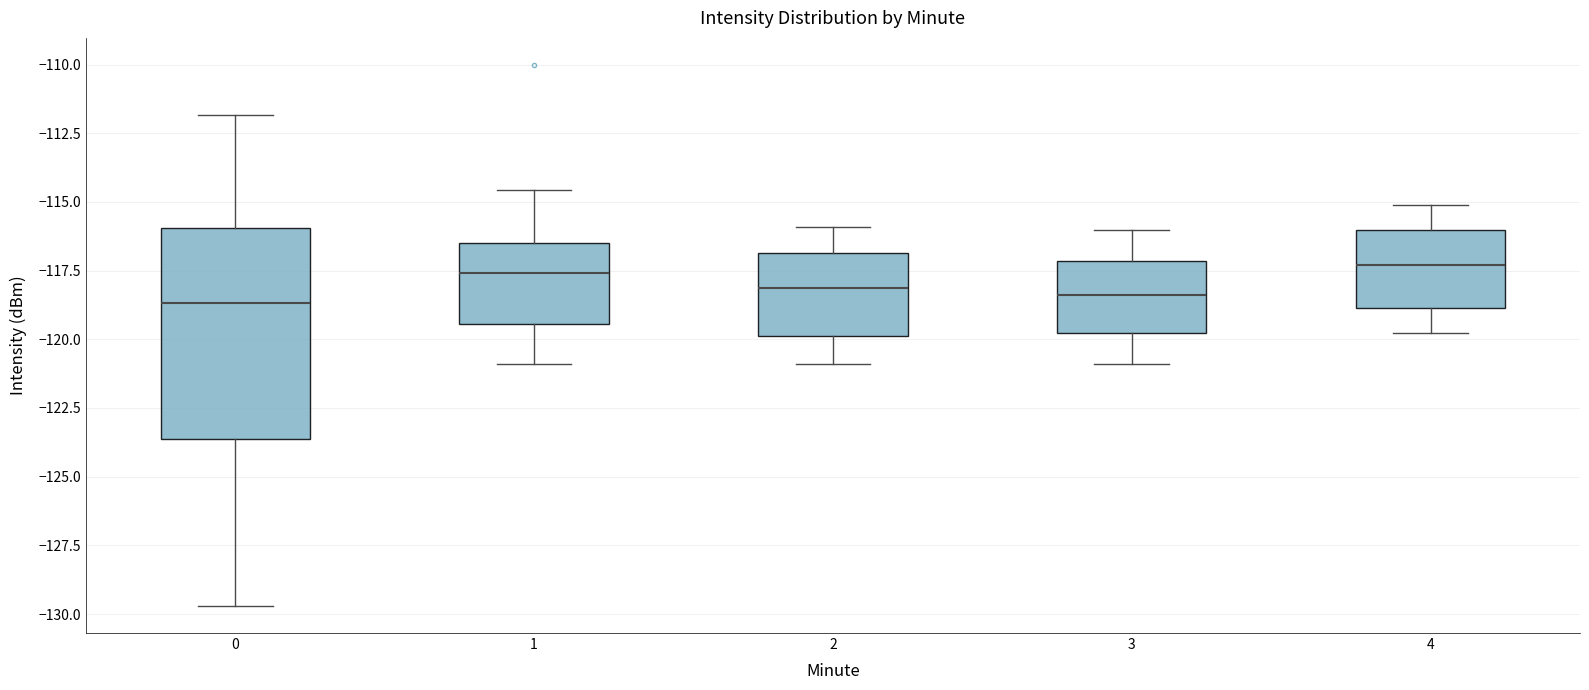

Where does the upper whisker of the box at x = 3 end on the y-axis? The values are not printed on the chart, so give them approximately, as read against the axis.

-116.0